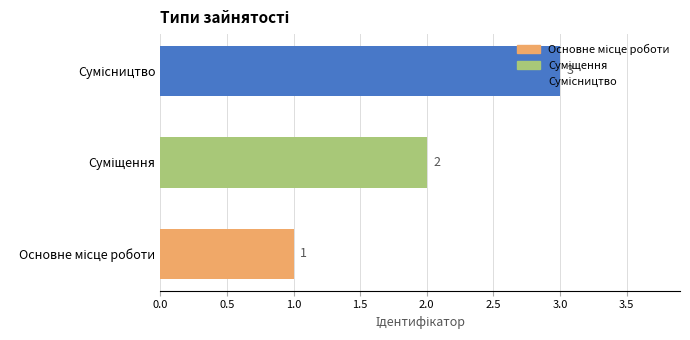

Does the chart contain any negative values?

No